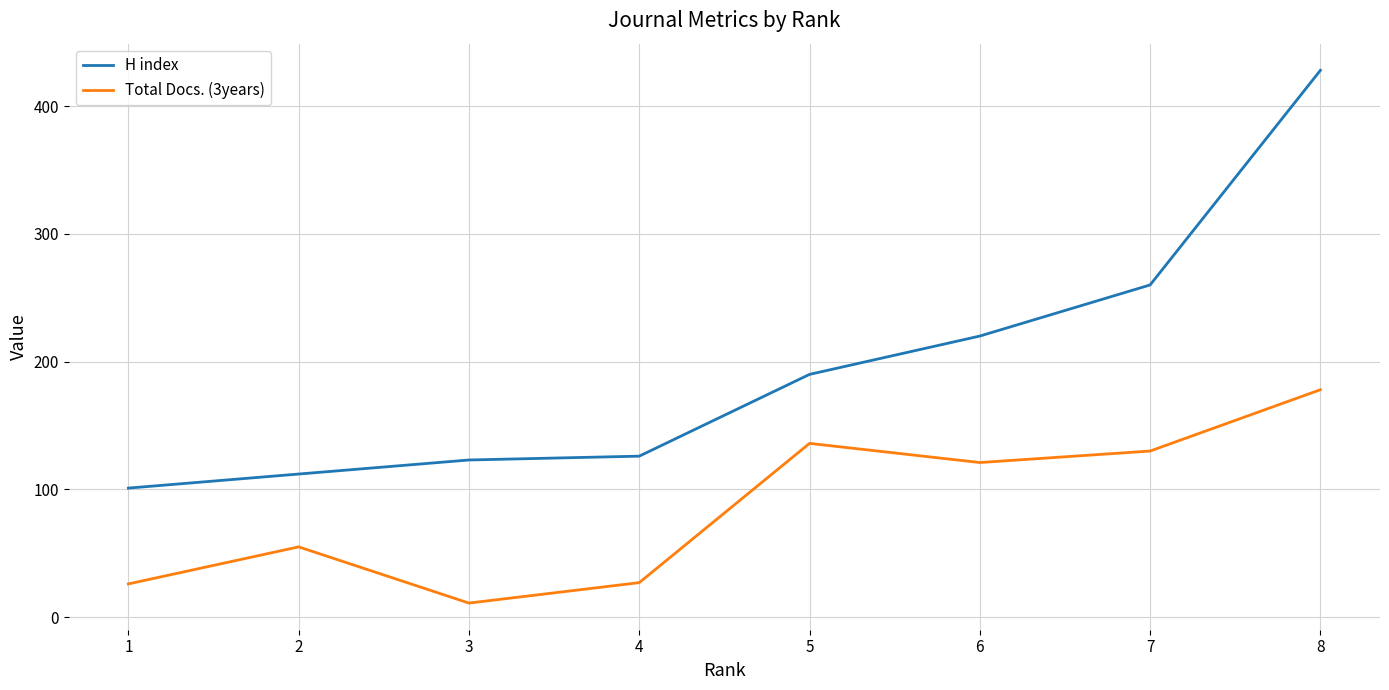

What is the spread (max minus min) of values at 5?

54